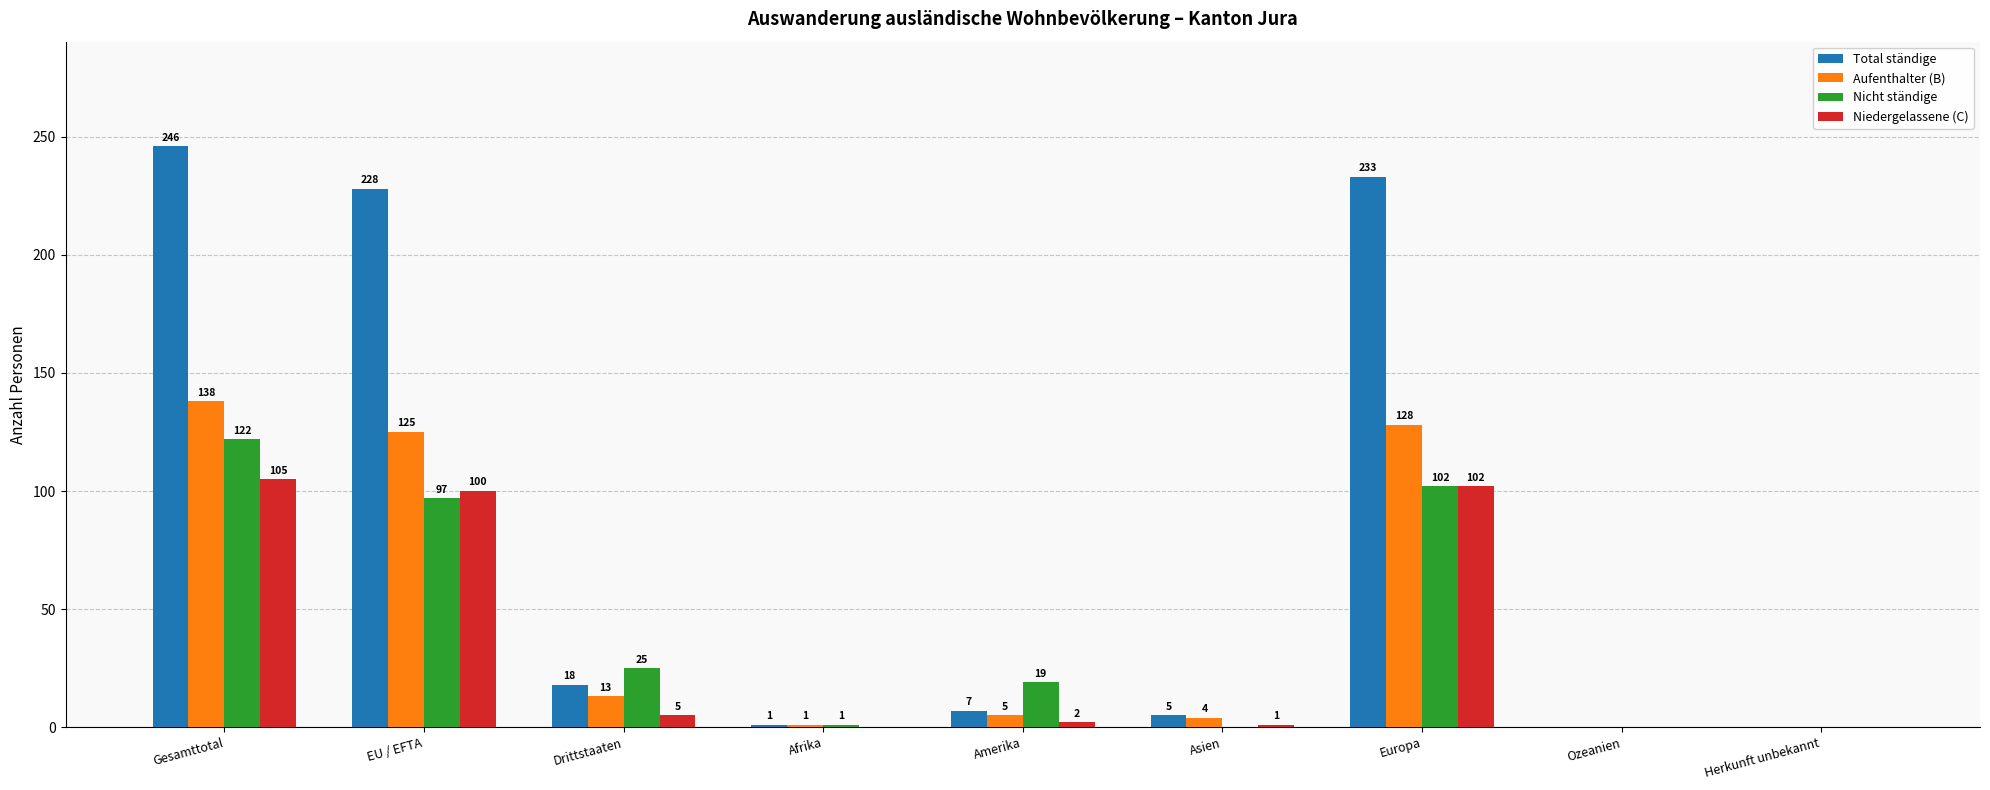

Reading left to right, list all the values displayed in this chart.

Total ständige: 246	228	18	1	7	5	233	0	0
Aufenthalter (B): 138	125	13	1	5	4	128	0	0
Nicht ständige: 122	97	25	1	19	0	102	0	0
Niedergelassene (C): 105	100	5	0	2	1	102	0	0